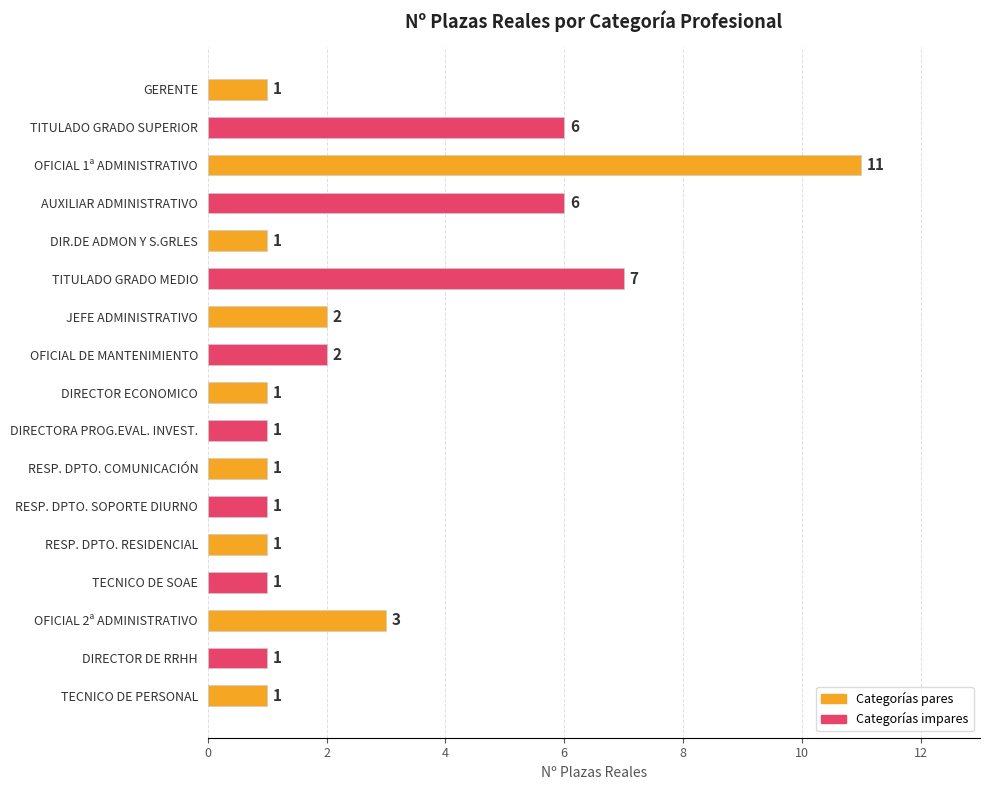

Reading bottom to top, list all the values displayed in this chart.

1	1	3	1	1	1	1	1	1	2	2	7	1	6	11	6	1